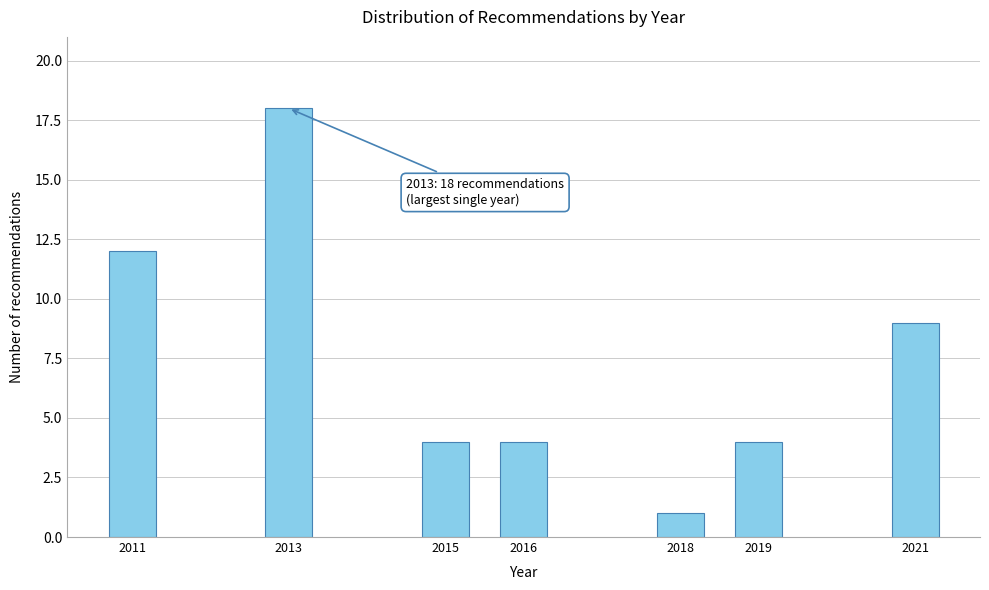

Reading left to right, extract all data points from this chart.

12	18	4	4	1	4	9